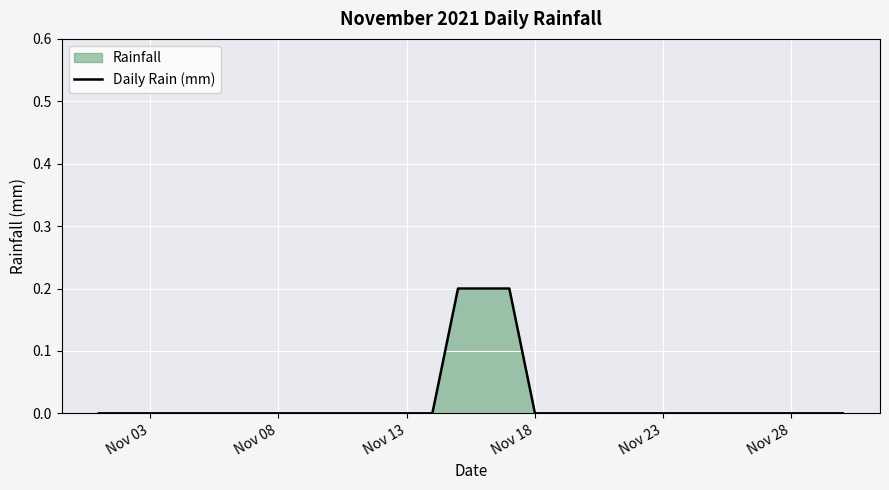

Count the number of categories in the chart.

30